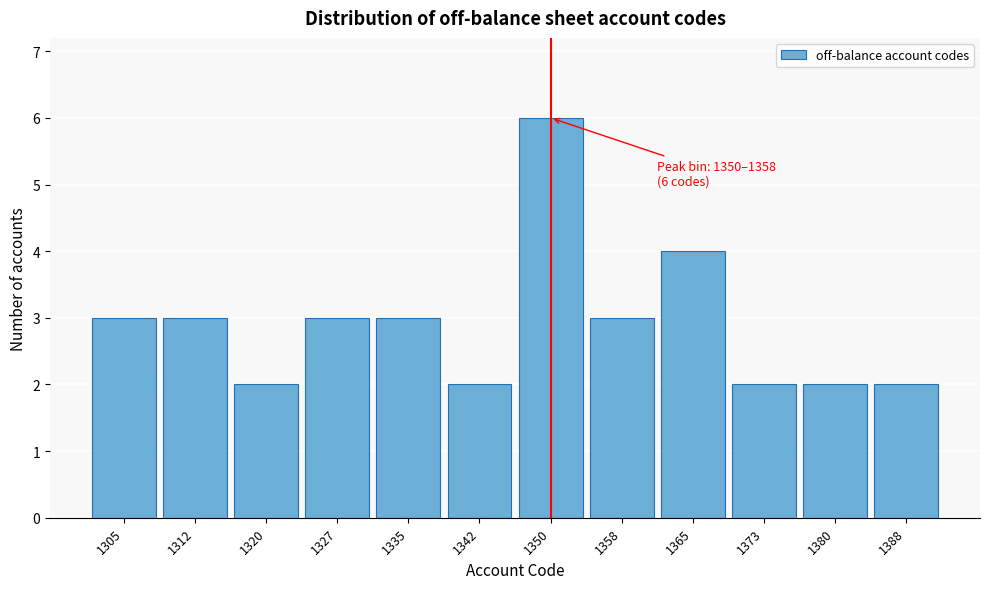

Reading right to left, extract all data points from this chart.

1388=2	1380=2	1373=2	1365=4	1358=3	1350=6	1342=2	1335=3	1327=3	1320=2	1312=3	1305=3